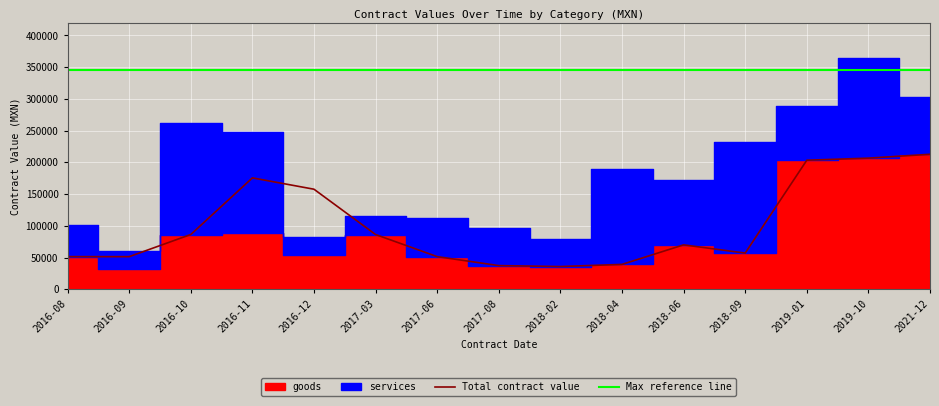

How many data points in Total contract value are less than 69927?

7